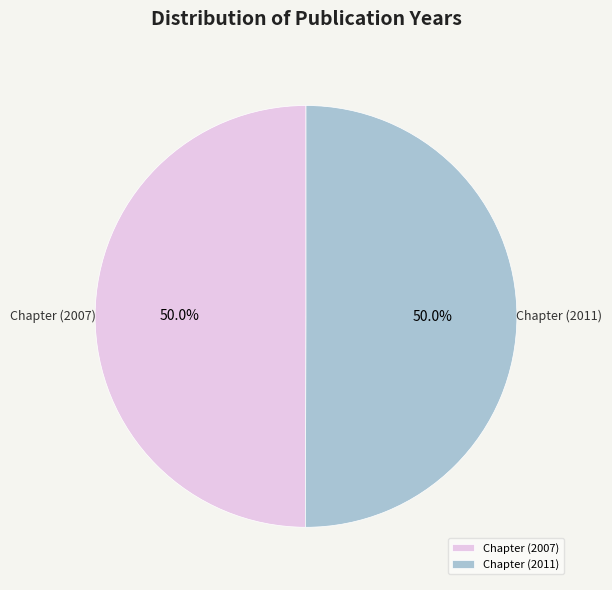

What percentage is NOT represented by Chapter (2011)?

50.0%